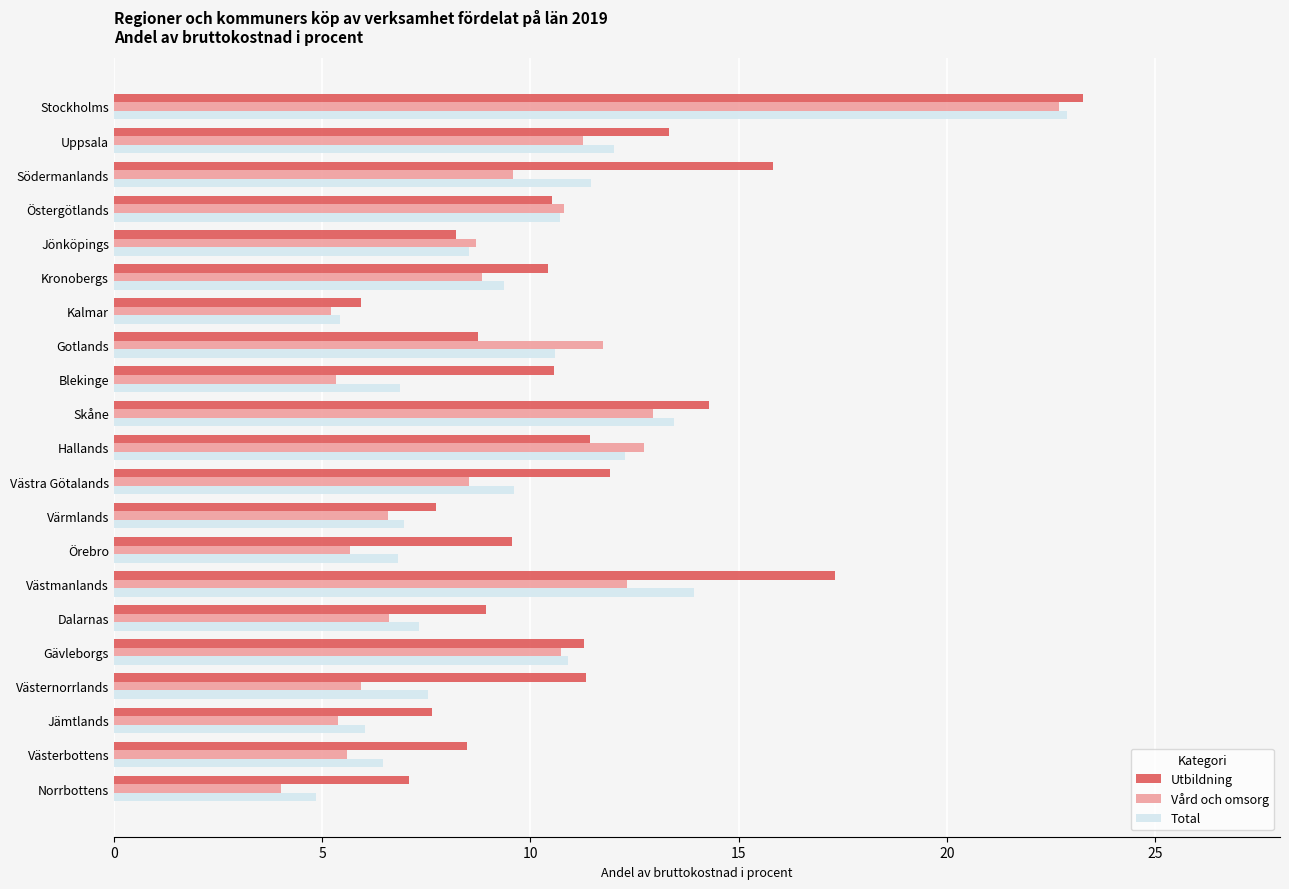

Which series has the widest spread of values?

Vård och omsorg